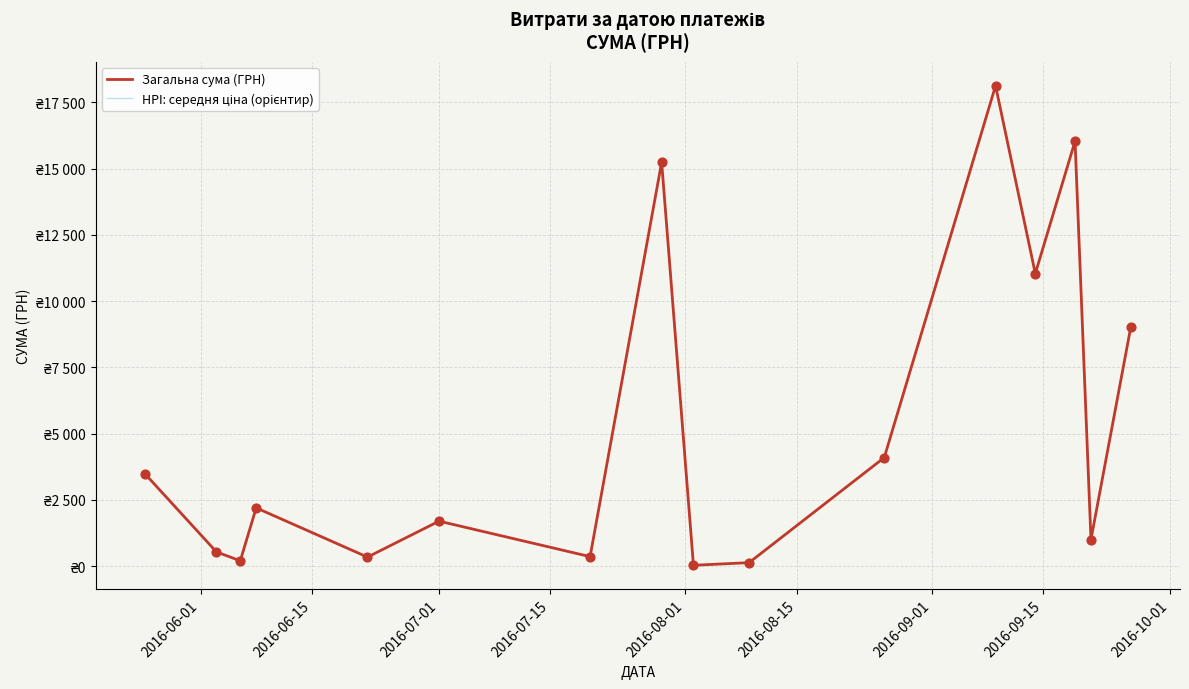

What are all the series names shown in the legend?

Загальна сума (ГРН), HPI: середня ціна (орієнтир)